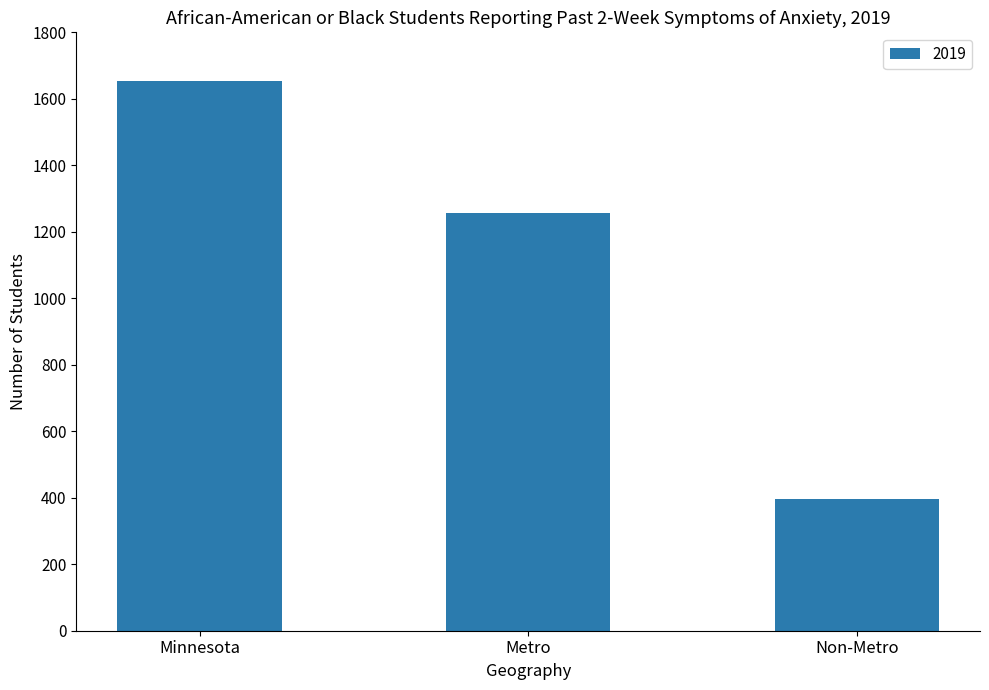

The value at Metro is 1258. True or false?

True